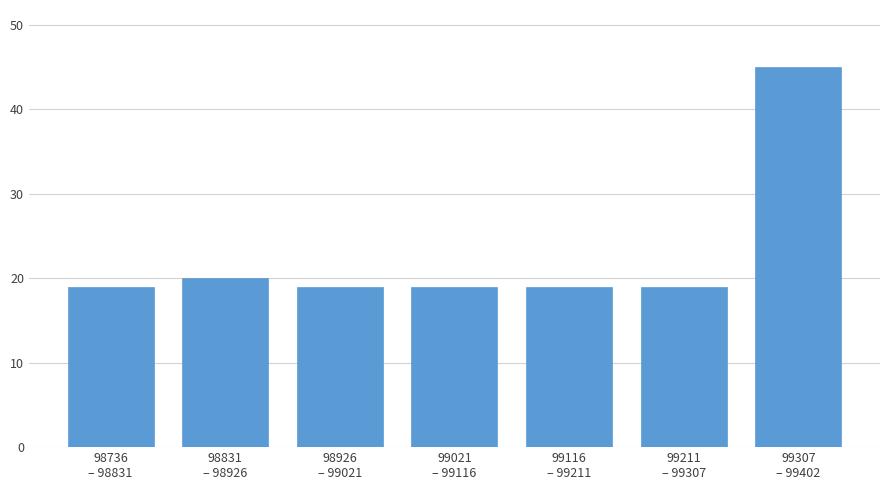

Reading left to right, transcribe all the data shown in this chart.

19	20	19	19	19	19	45